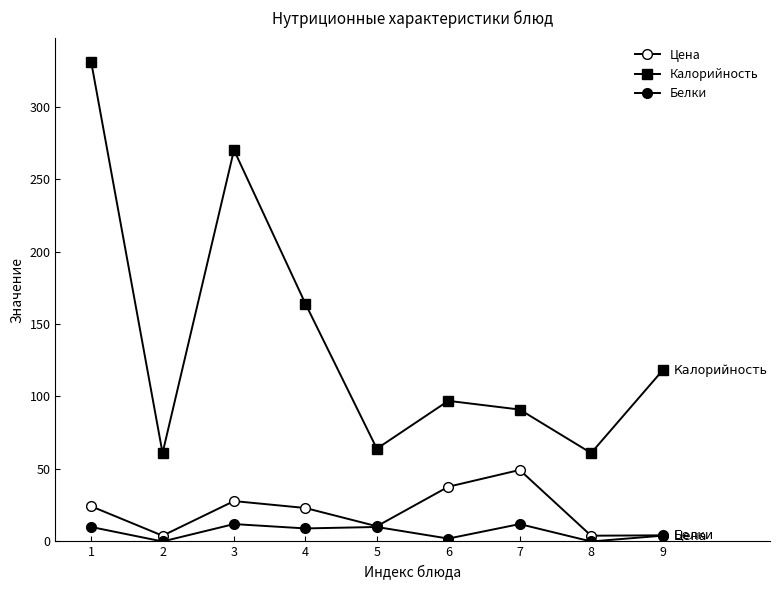

How many categories are shown in the chart?

9